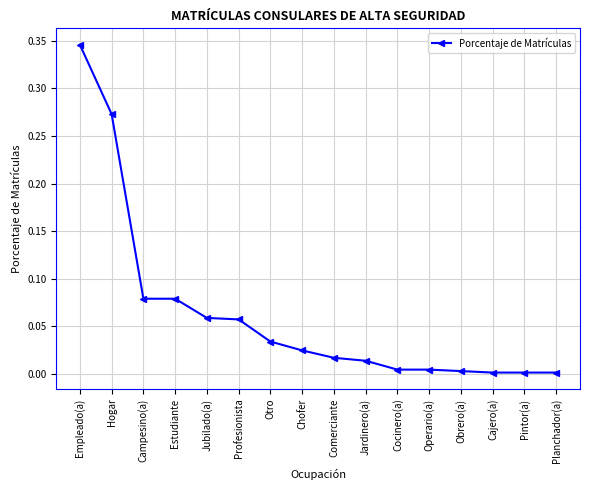

Which has a higher value, Empleado(a) or Jubilado(a)?

Empleado(a)